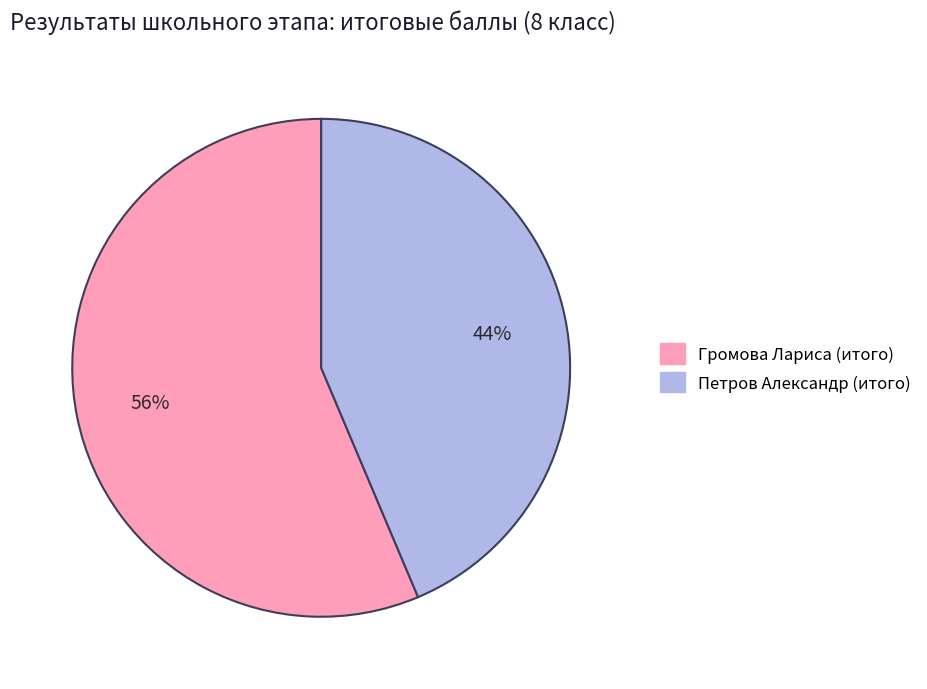

Is the sum of Петров Александр (итого) and Громова Лариса (итого) greater than half?

Yes